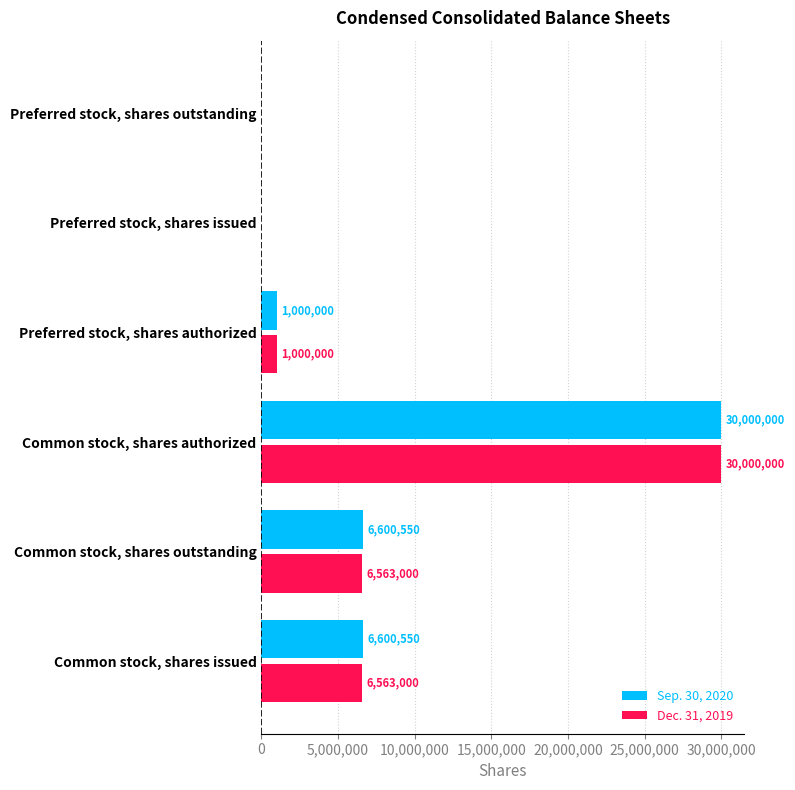

What value does the Dec. 31, 2019 series have at Preferred stock, shares authorized, to the nearest 10?

1000000